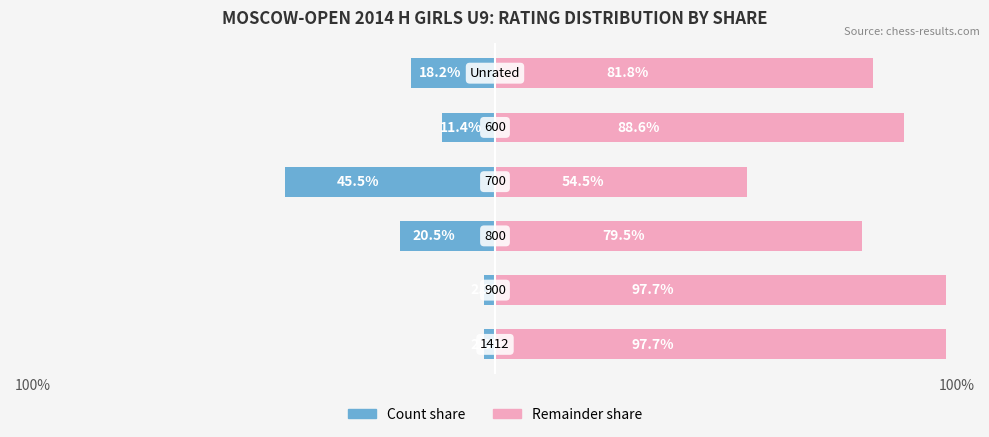

What is the sum of all Count values?

-100.2